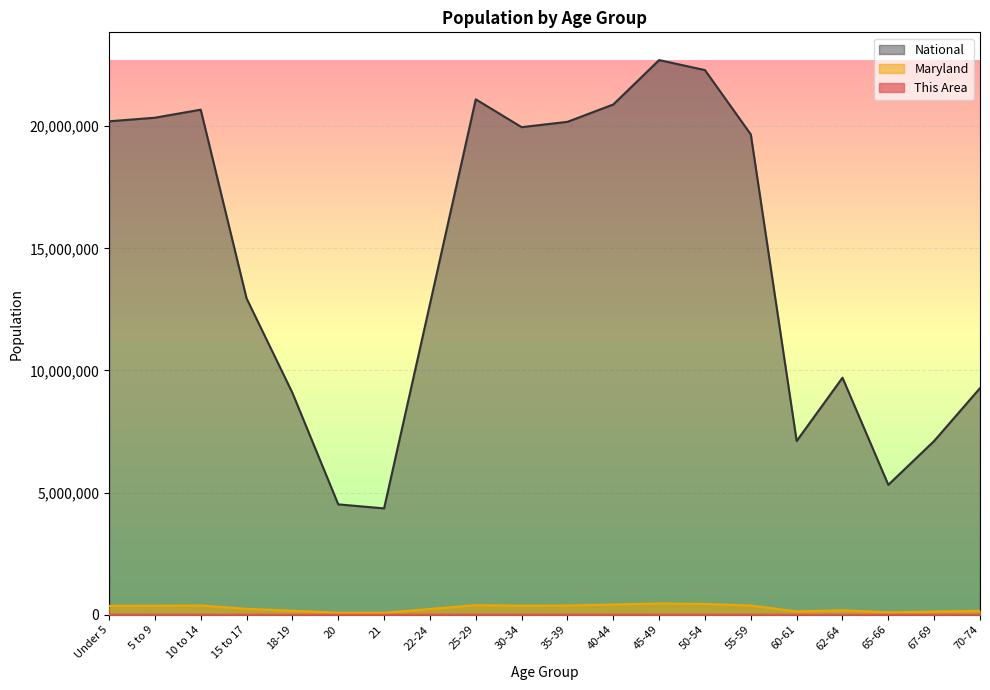

What is the minimum value shown in the chart?

1360